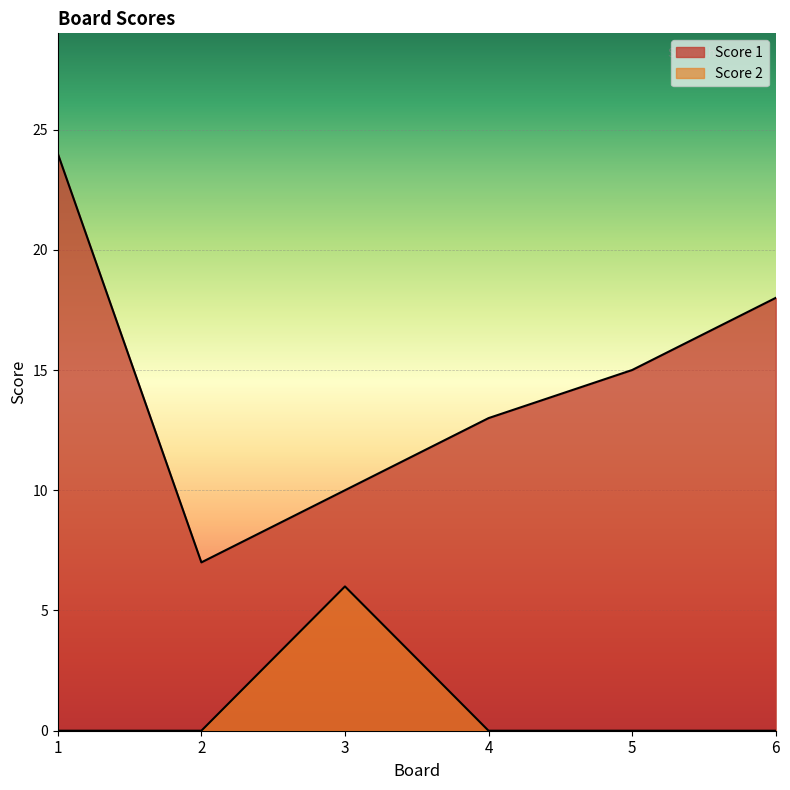

True or false: Score 1 has more than 2 interior local peaks.

False